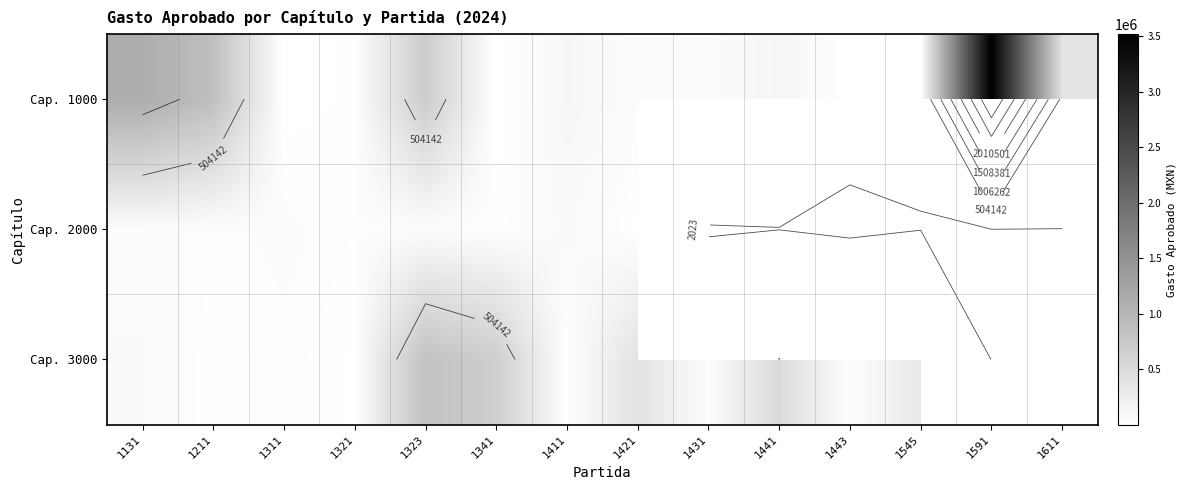

What is the total value across all series at 1131?

1265380.0